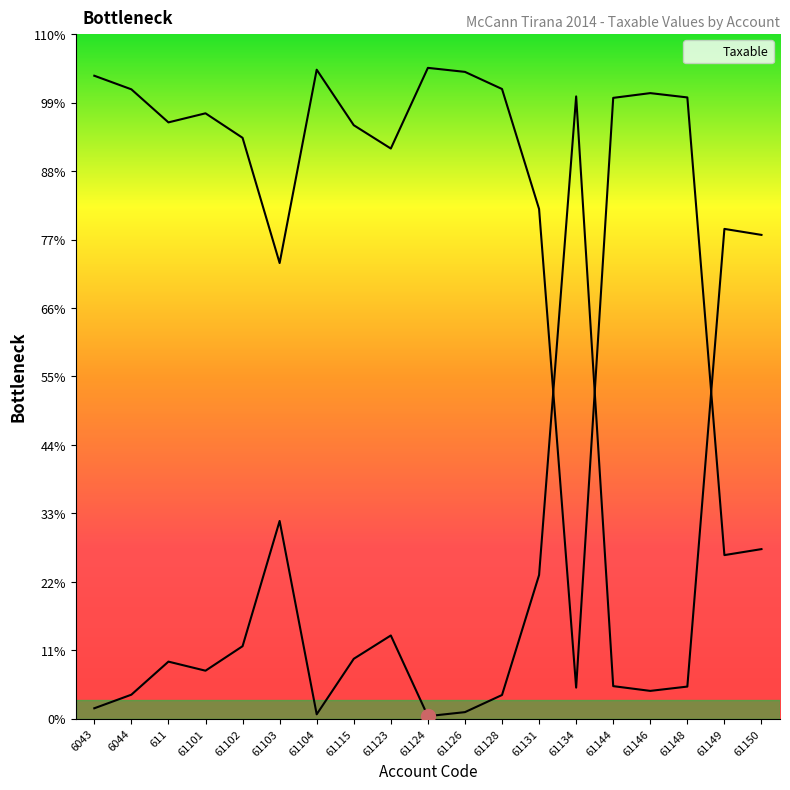

What value does the data have at 6044?

575296.9